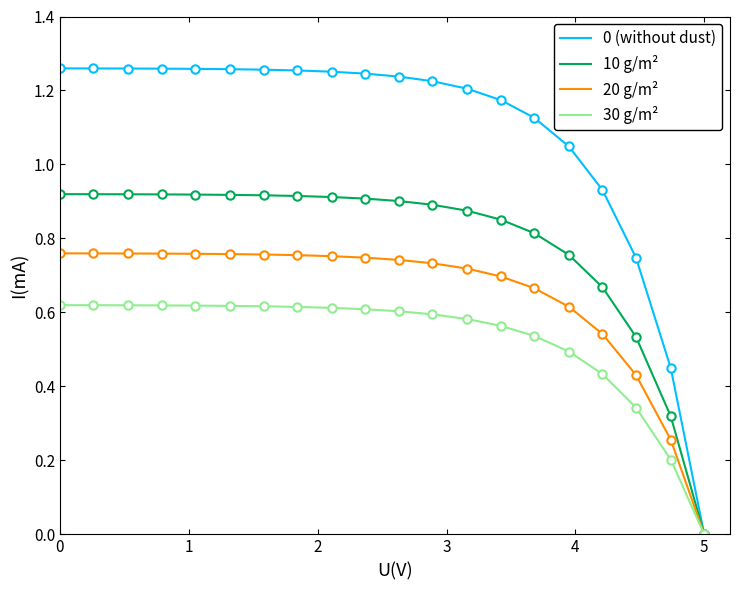

Which series has the widest spread of values?

0 (without dust)